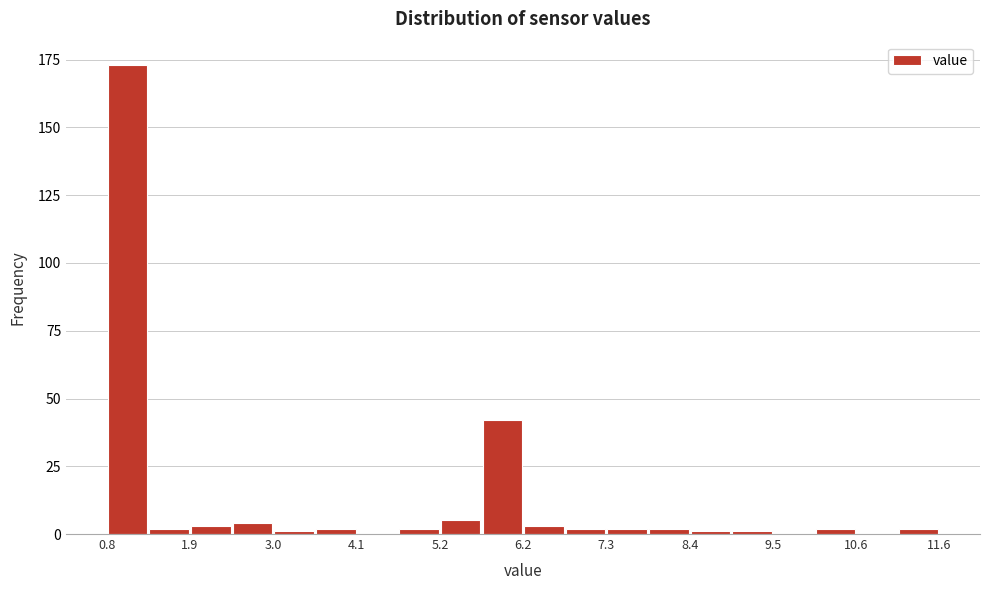

Around what value on the x-axis is the tallest bar? Give the approximate position of its centre, as read against the axis.

1.2